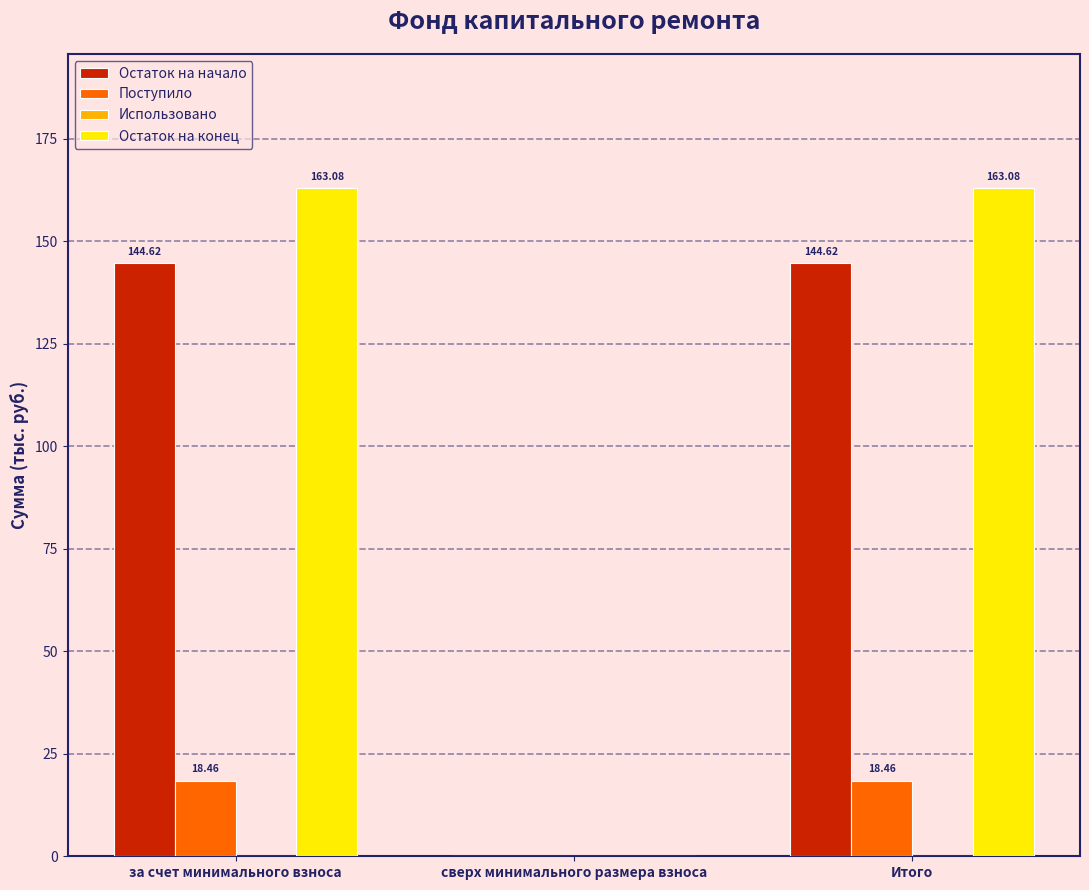

Which series has the largest total across all categories?

Остаток на конец